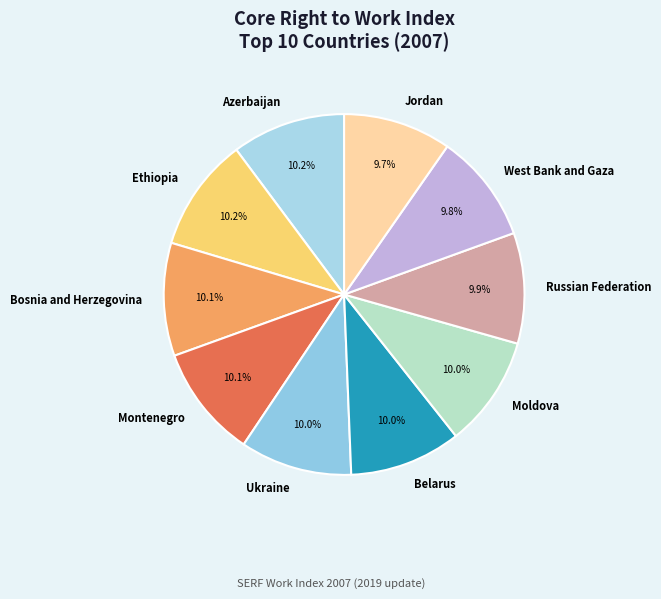

What percentage is NOT represented by Ethiopia?

89.8%